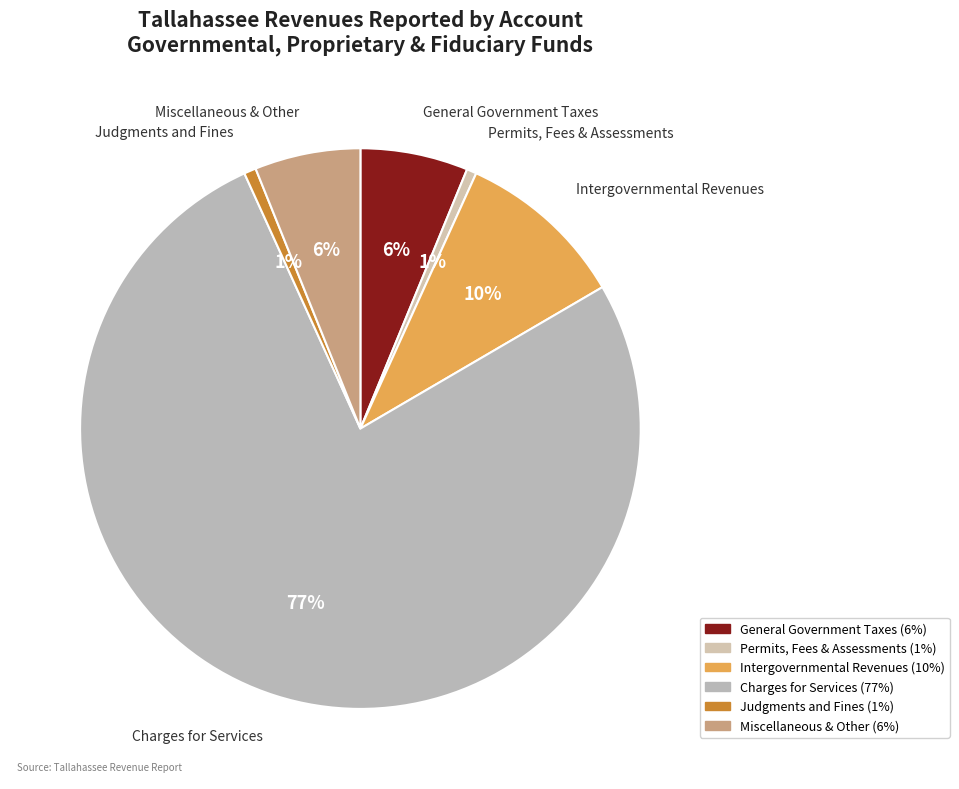

Which category has the smallest portion of the pie?

Permits, Fees, and Special Assessments